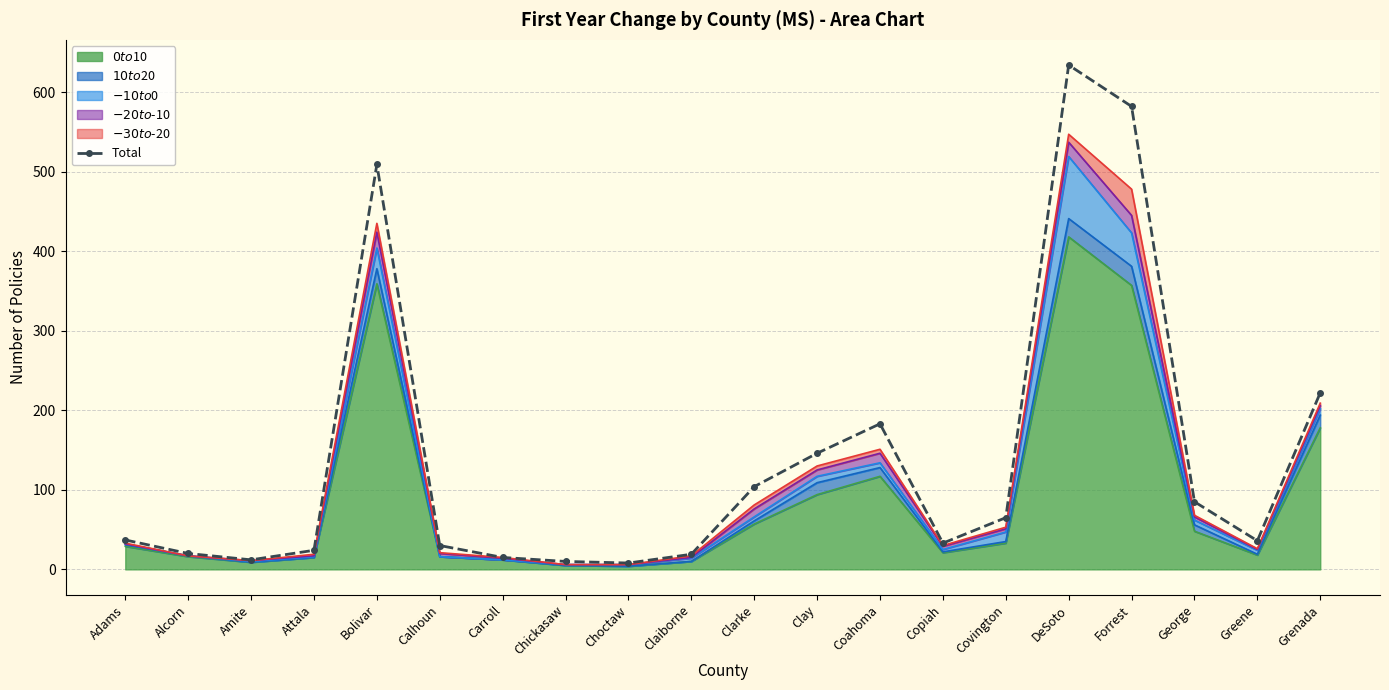

Which has a higher value, Copiah or DeSoto?

DeSoto